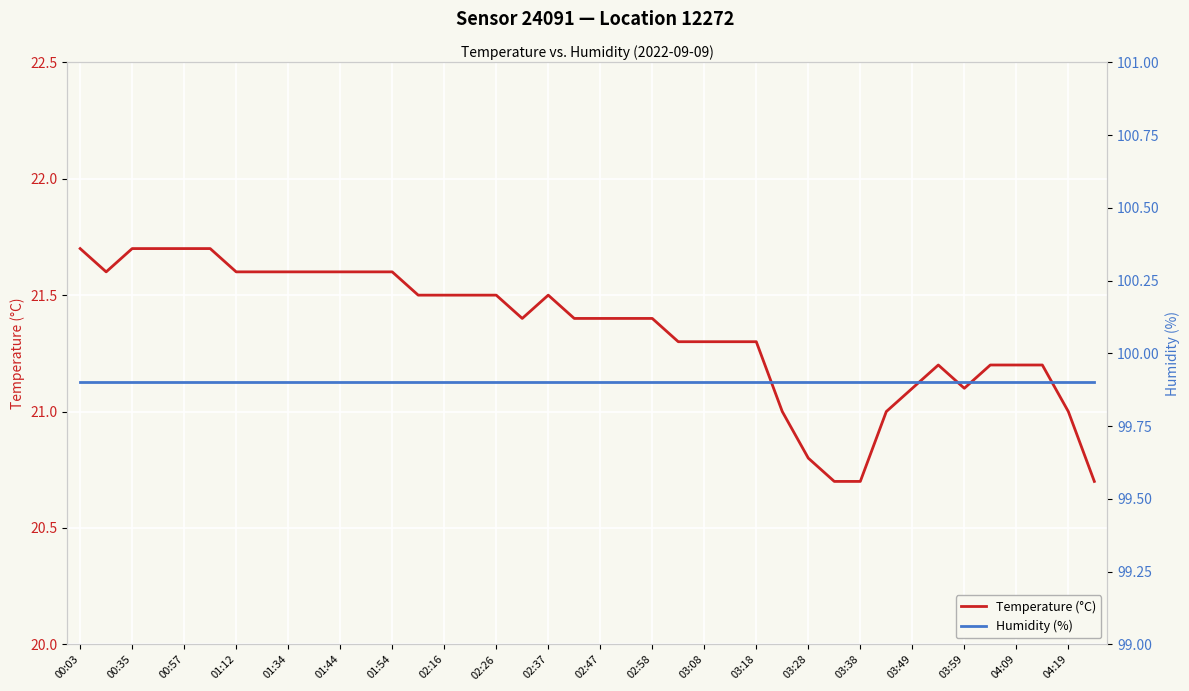

The value of Temperature (°C) at 02:47 is 37.9. True or false?

False